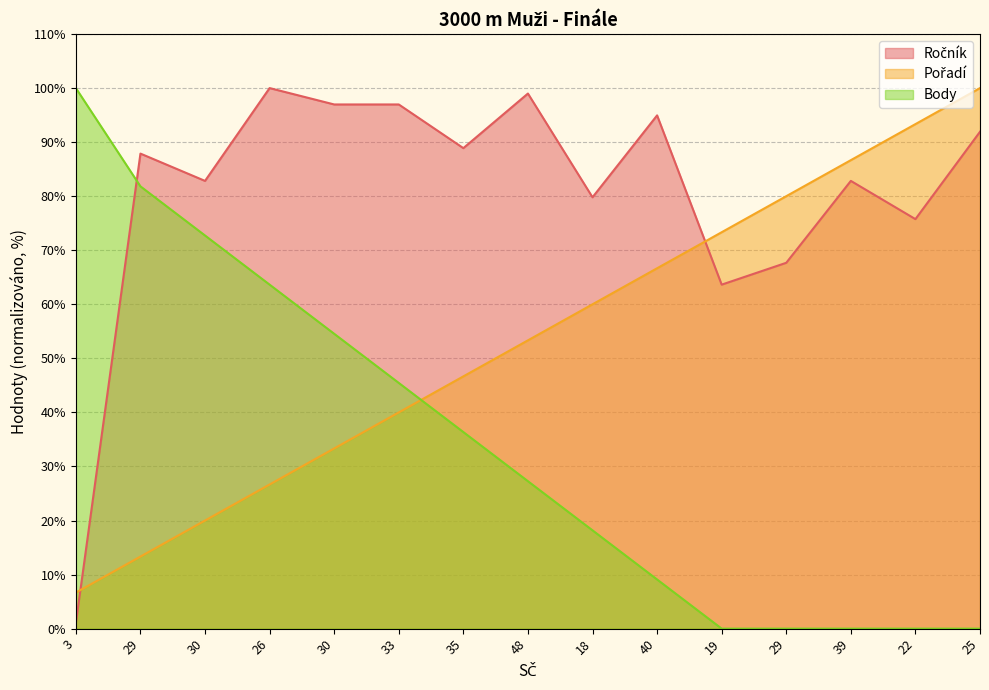

How many times do Pořadí and Body cross each other?

1